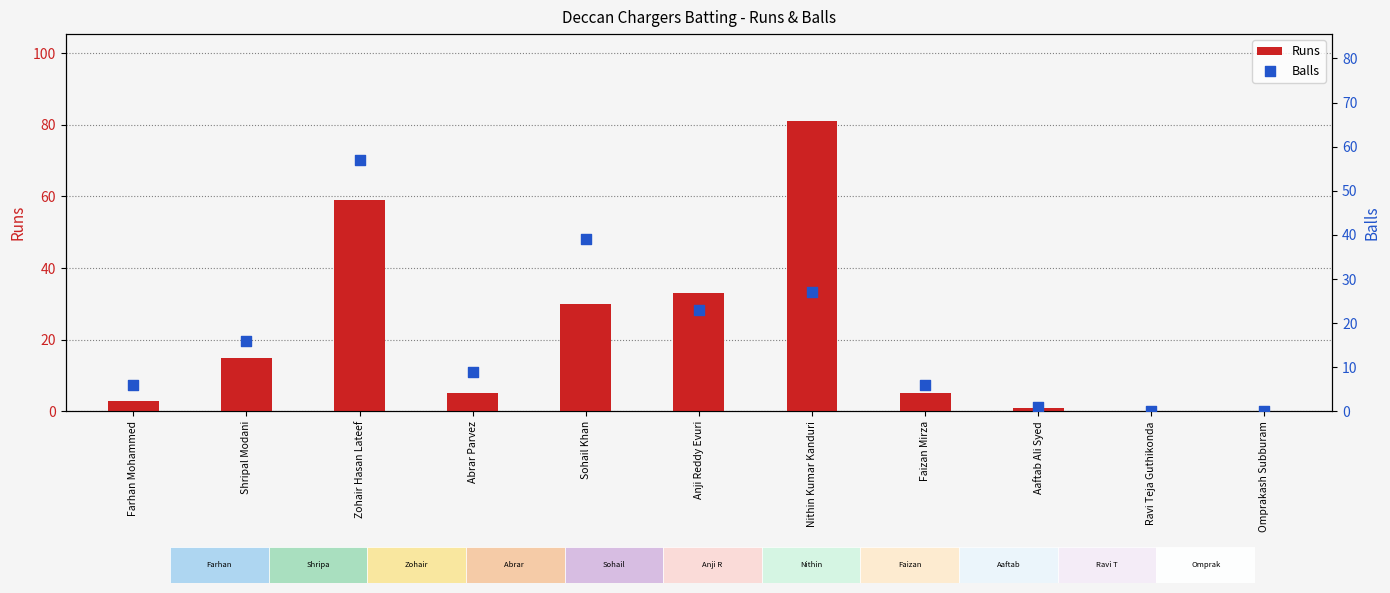

Is the value of Runs at Sohail Khan greater than the value of Balls at Farhan Mohammed?

Yes